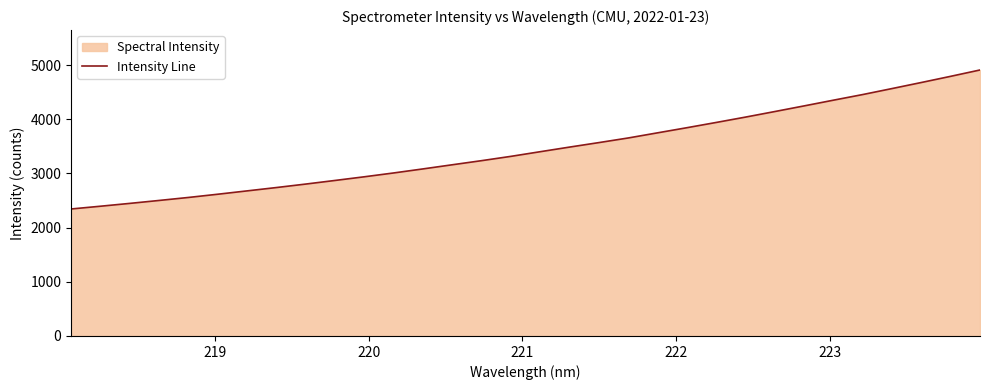

What is the maximum value shown in the chart?

4909.8